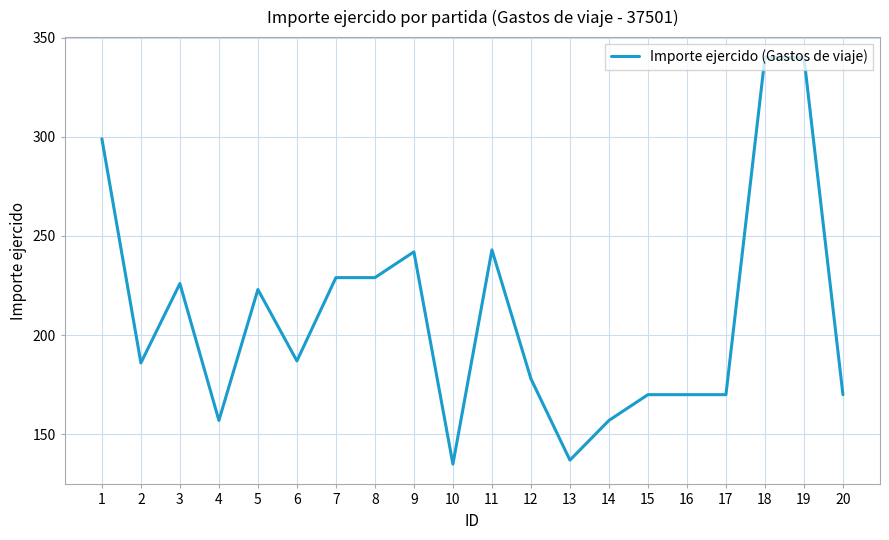

Between 16 and 14, which is larger?

16